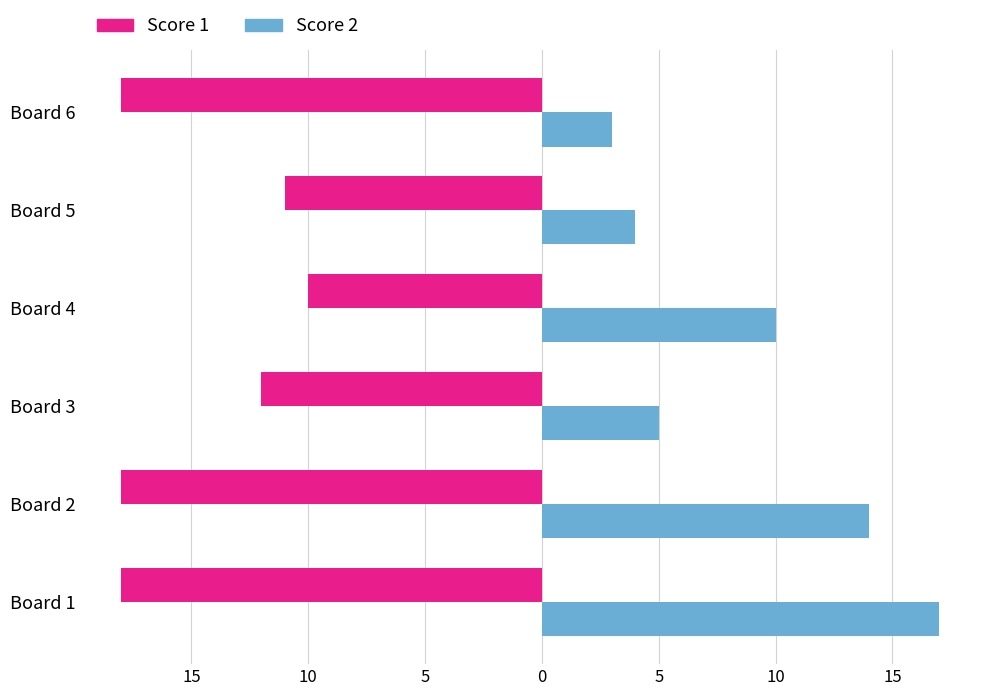

Count the number of categories in the chart.

6